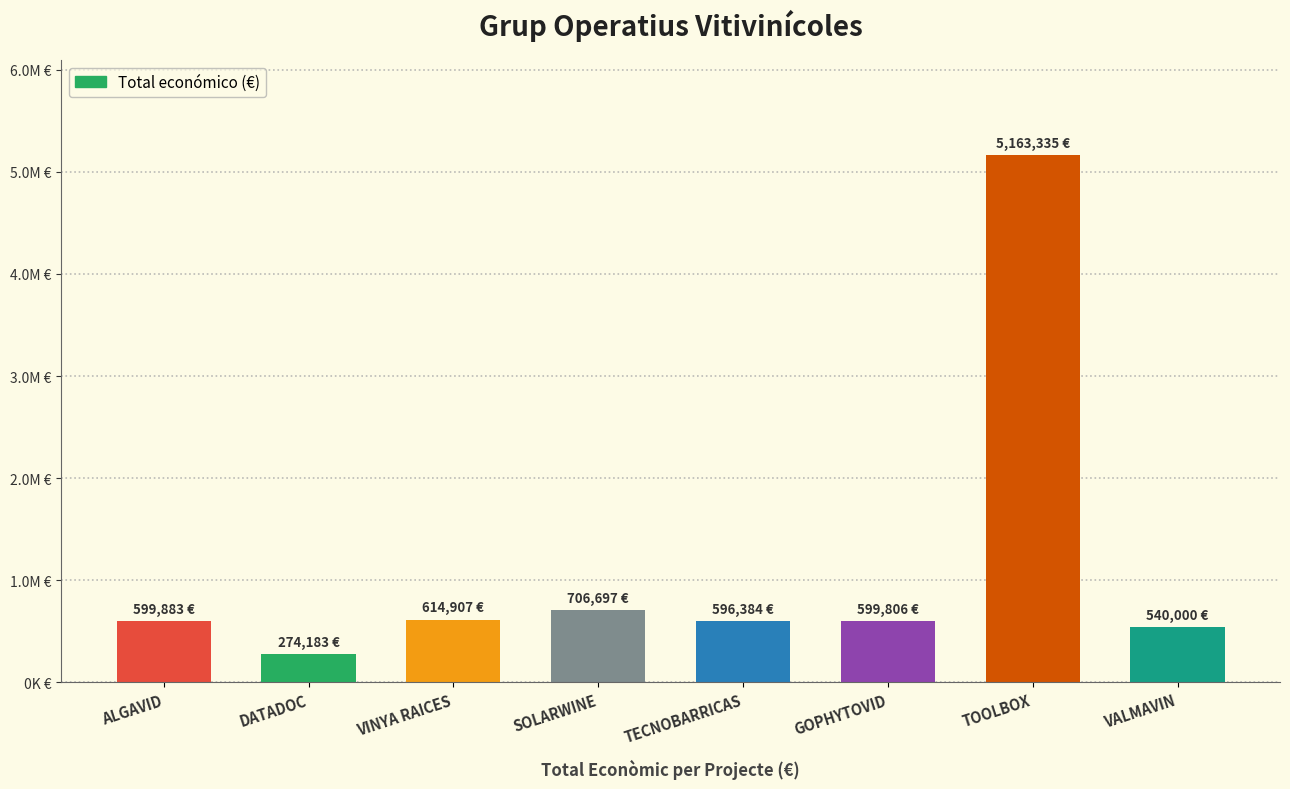

What is the smallest value displayed?

274183